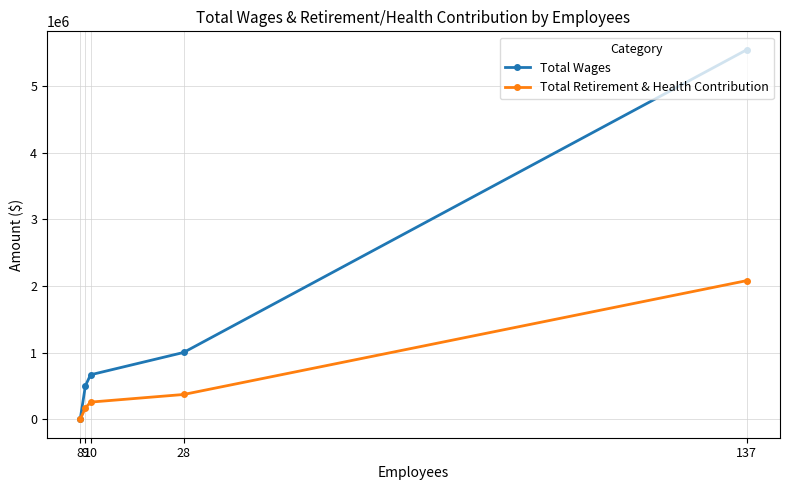

Count the number of data series in this chart.

2